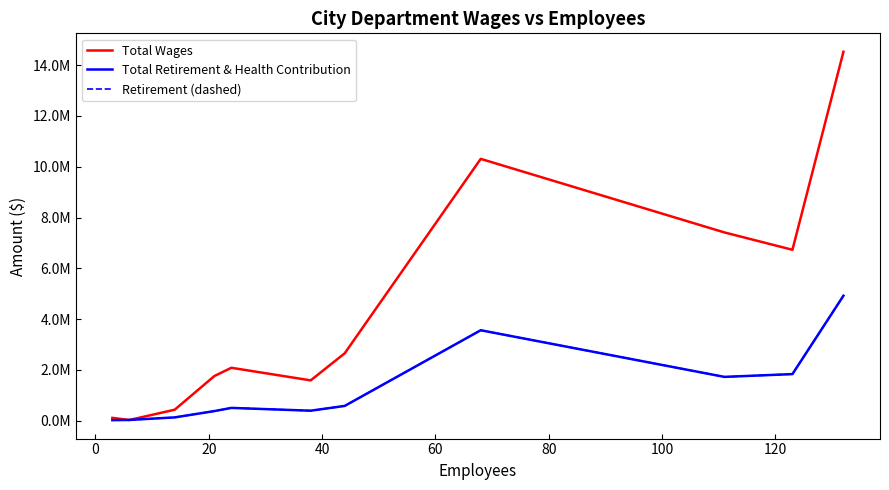

What are all the series names shown in the legend?

Total Wages, Total Retirement & Health Contribution, Retirement (dashed)